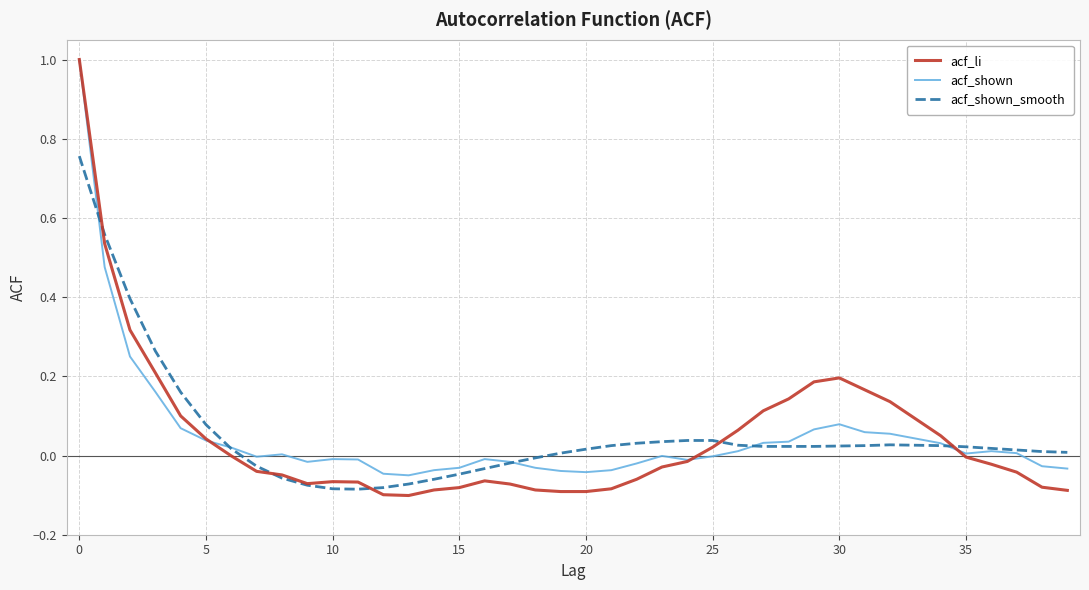

What is the highest value of the acf_shown series?

1.0